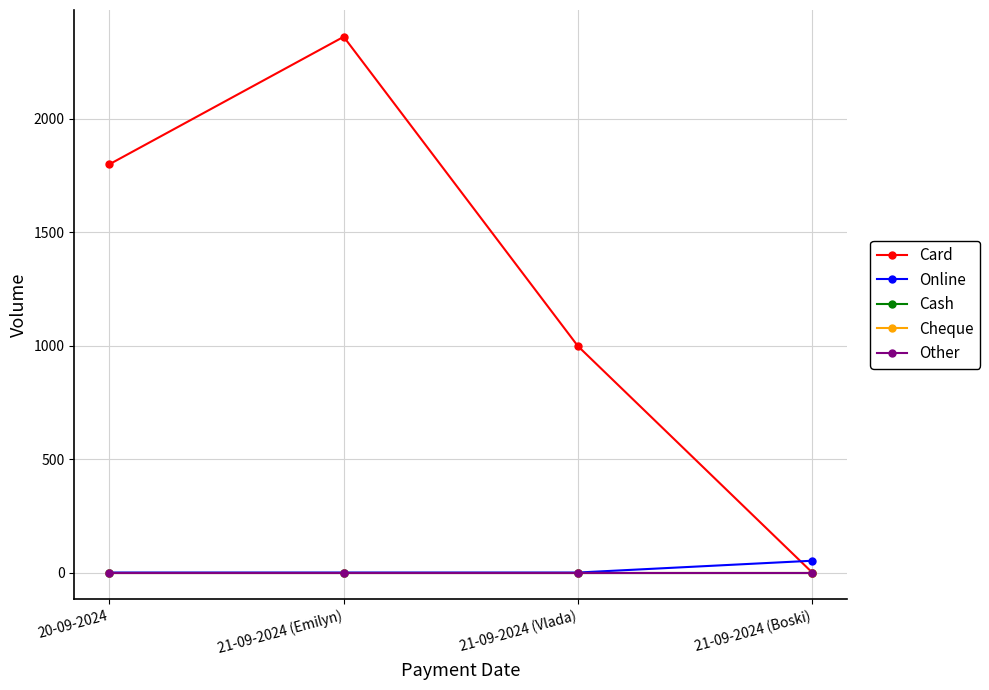

True or false: Cheque and Online intersect in this chart.

False